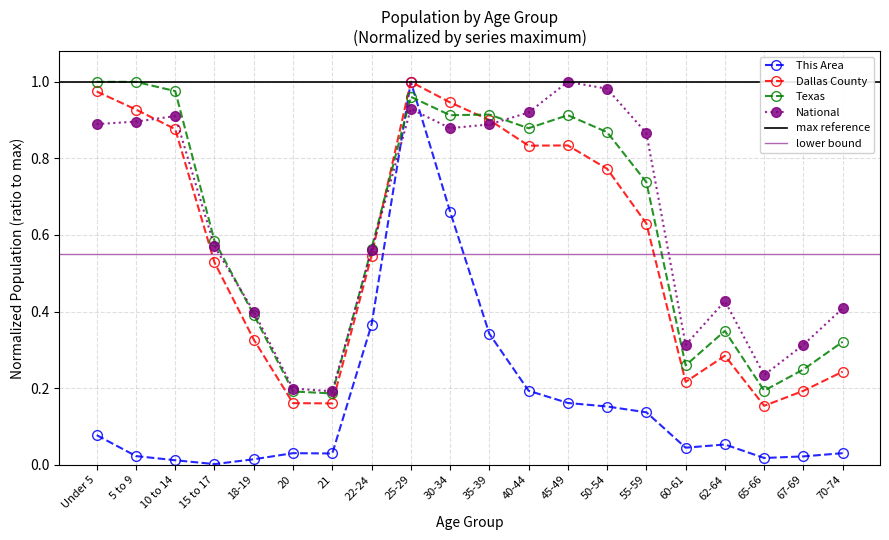

True or false: This Area and National intersect in this chart.

True